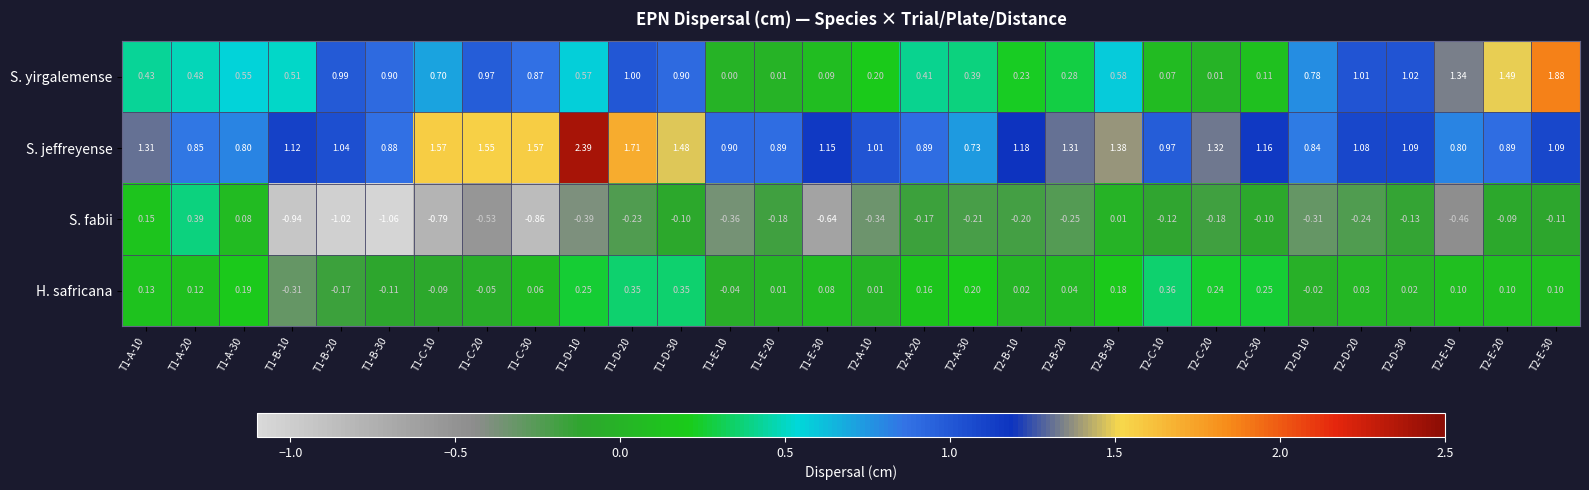

At T2-C-20, list the series in order from largest to smallest.

S. jeffreyense, H. safricana, S. yirgalemense, S. fabii